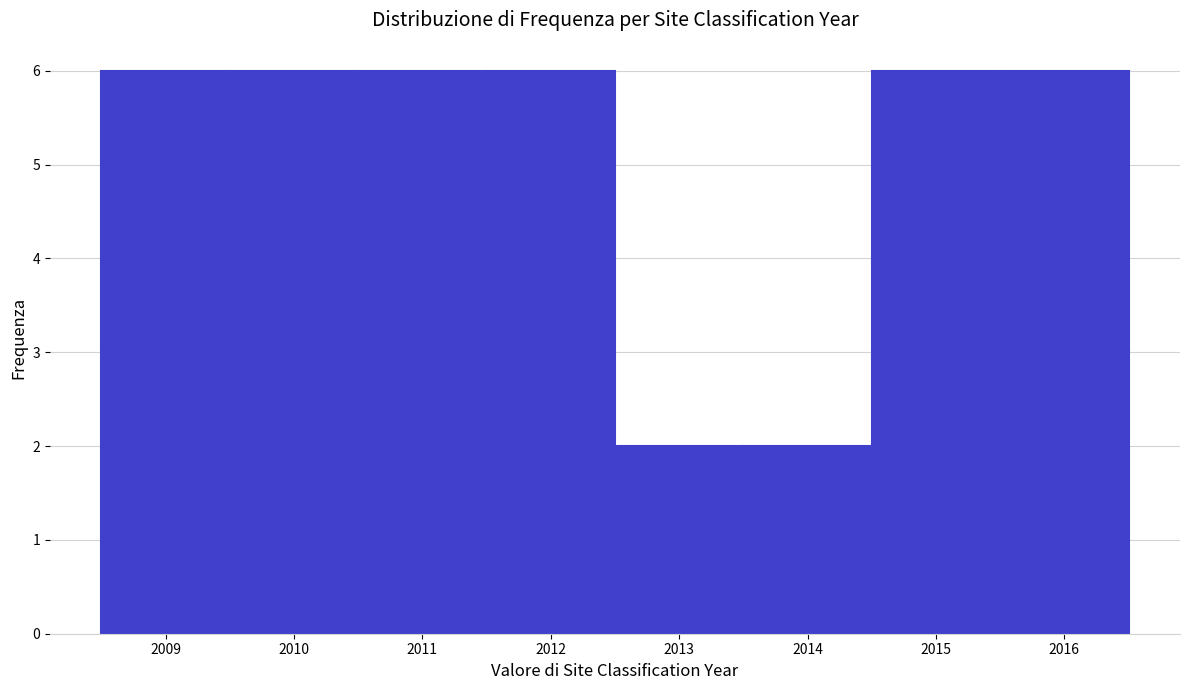

What is the height of the bar covering 2012.5 to 2013.5 on the x-axis? The values are not printed on the chart, so give them approximately, as read against the axis.

2